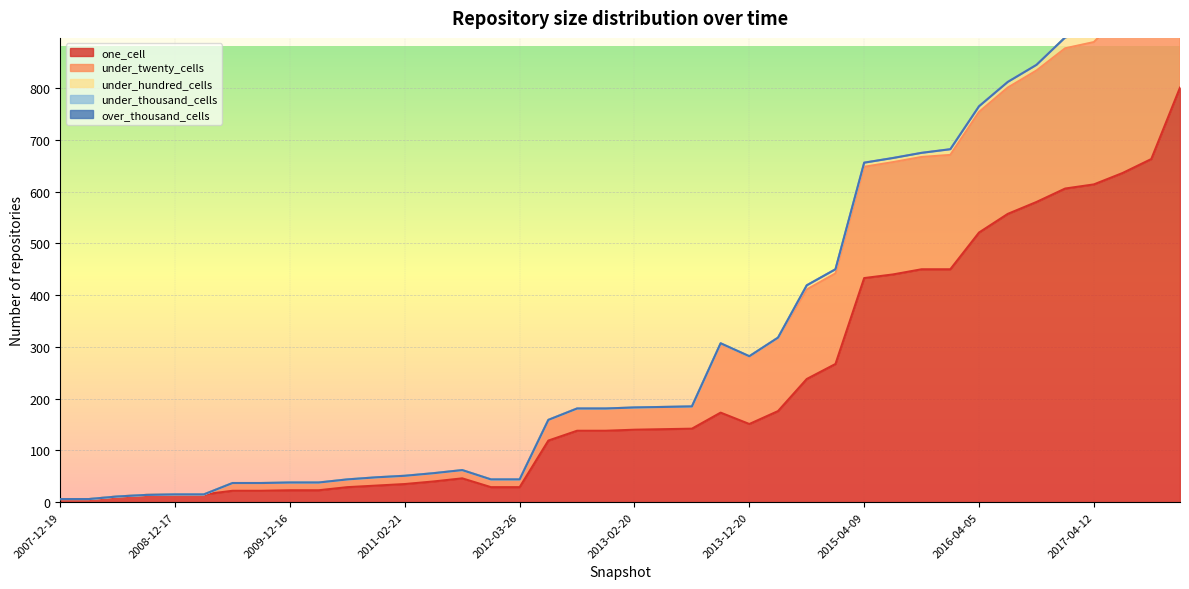

Rank the series at 2011-06-10 from highest to lowest value.

one_cell, under_twenty_cells, under_hundred_cells, under_thousand_cells, over_thousand_cells